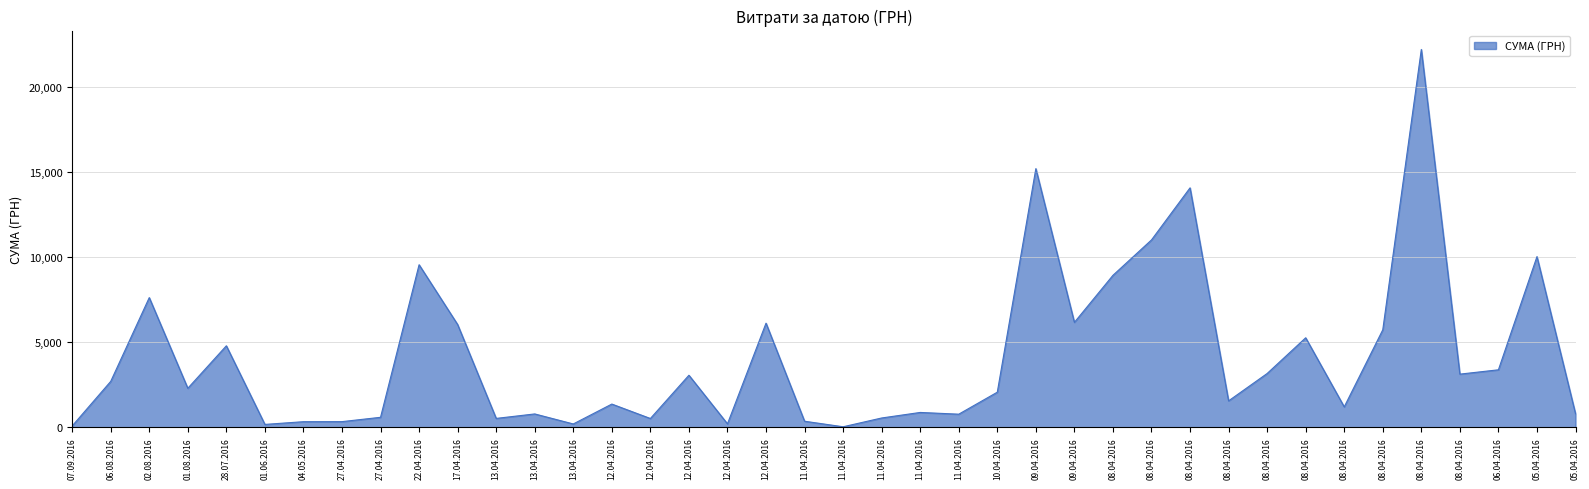

Does the chart display data point markers on the line(s)?

No